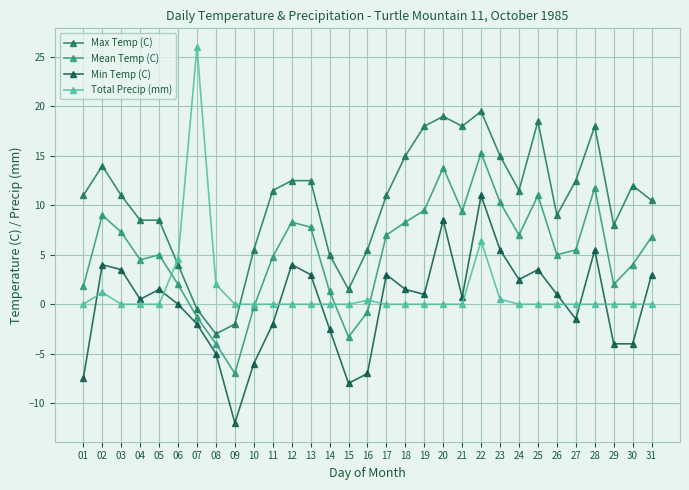

What is the difference between the maximum and minimum values in the Max Temp (C) series?

22.5